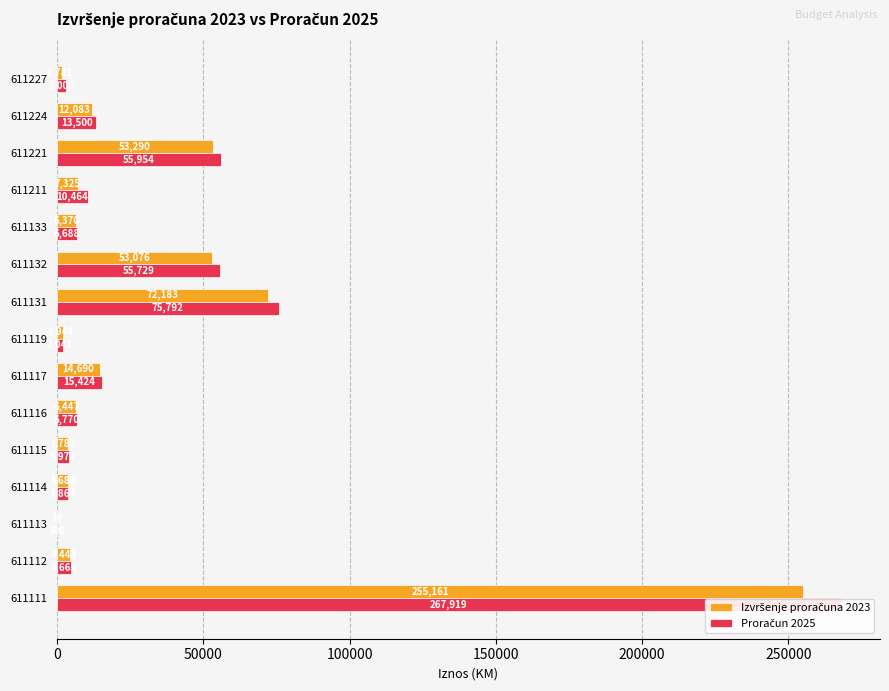

Count the number of data series in this chart.

2